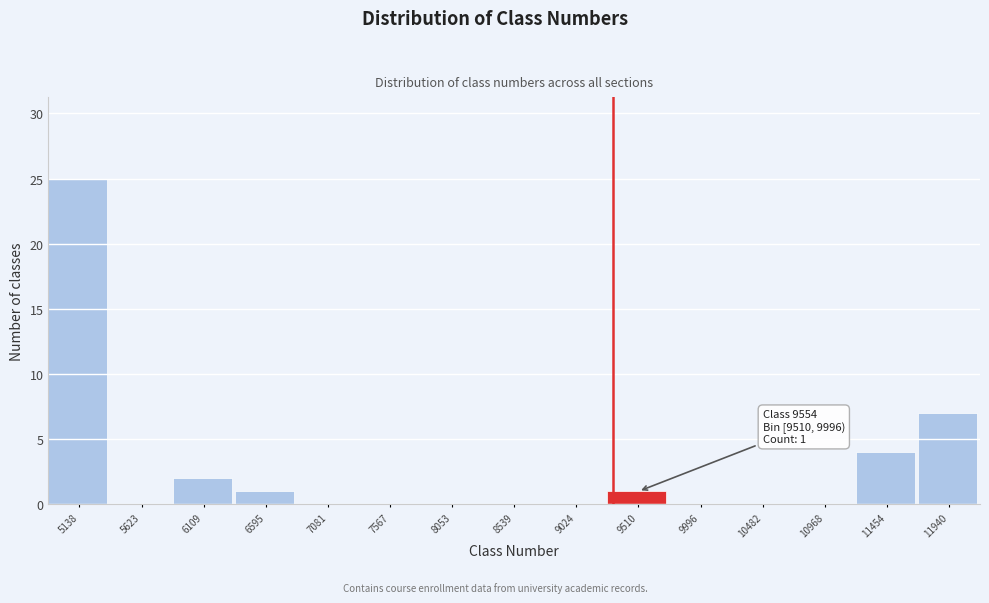

Reading left to right, what are all the values shown in this chart?

5138=25	5623=0	6109=2	6595=1	7081=0	7567=0	8053=0	8539=0	9024=0	9510=1	9996=0	10482=0	10968=0	11454=4	11940=7